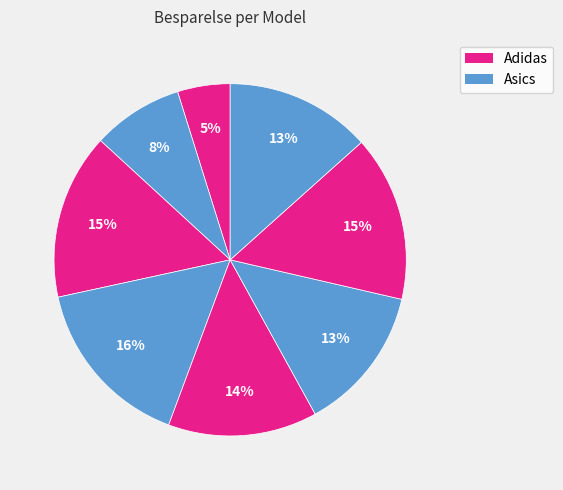

How many slices are in this pie chart?

8